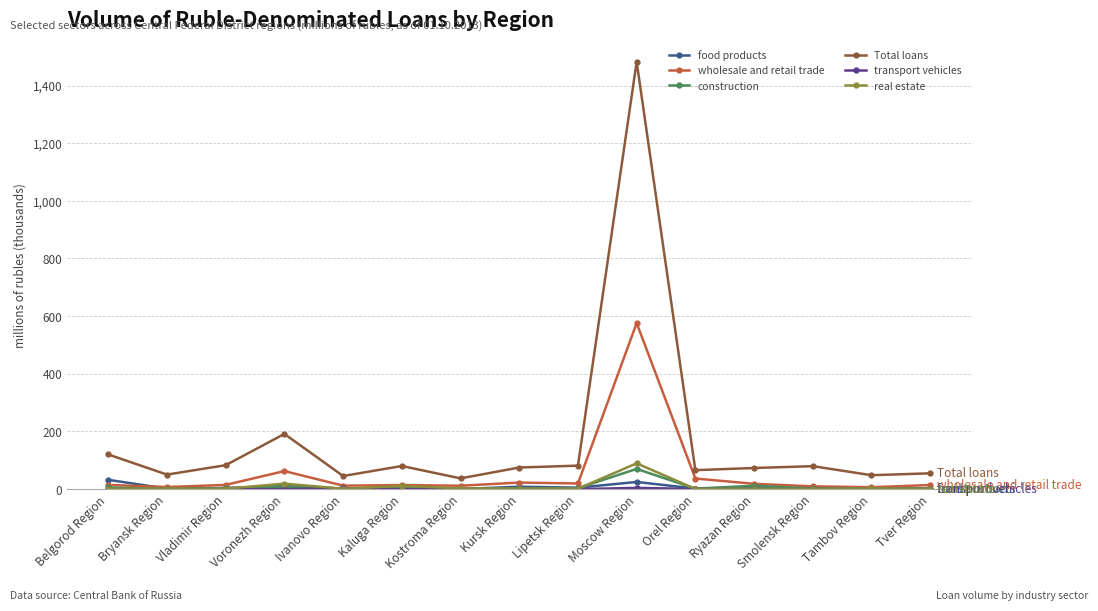

At which label is Total loans closest to 759?

Voronezh Region